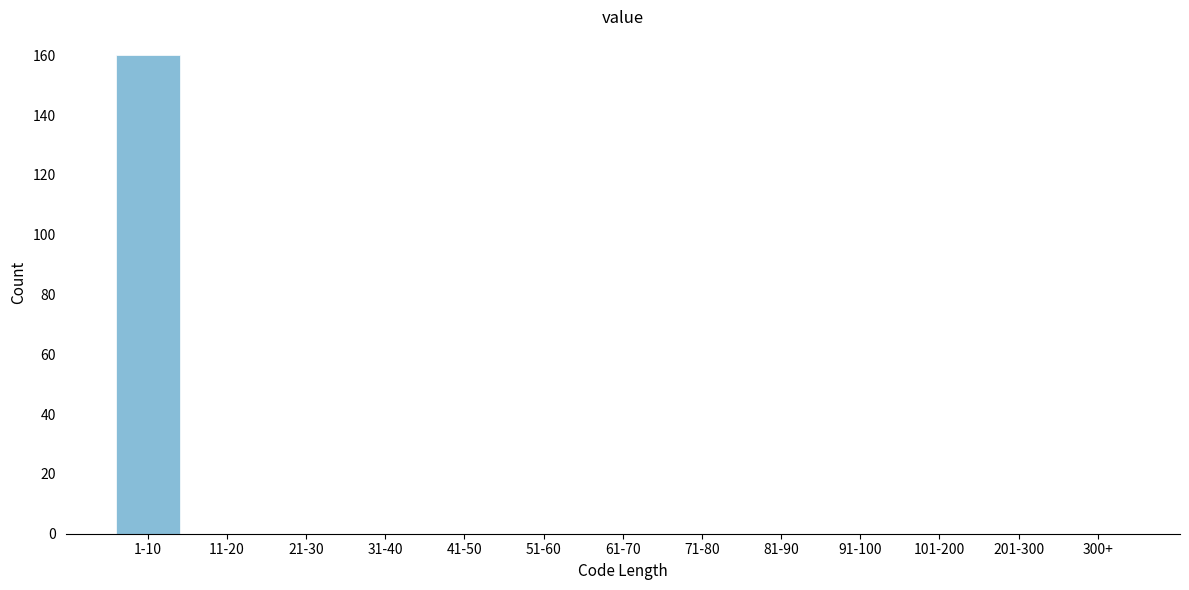

Reading left to right, what are all the values shown in this chart?

1-10=160	11-20=0	21-30=0	31-40=0	41-50=0	51-60=0	61-70=0	71-80=0	81-90=0	91-100=0	101-200=0	201-300=0	300+=0